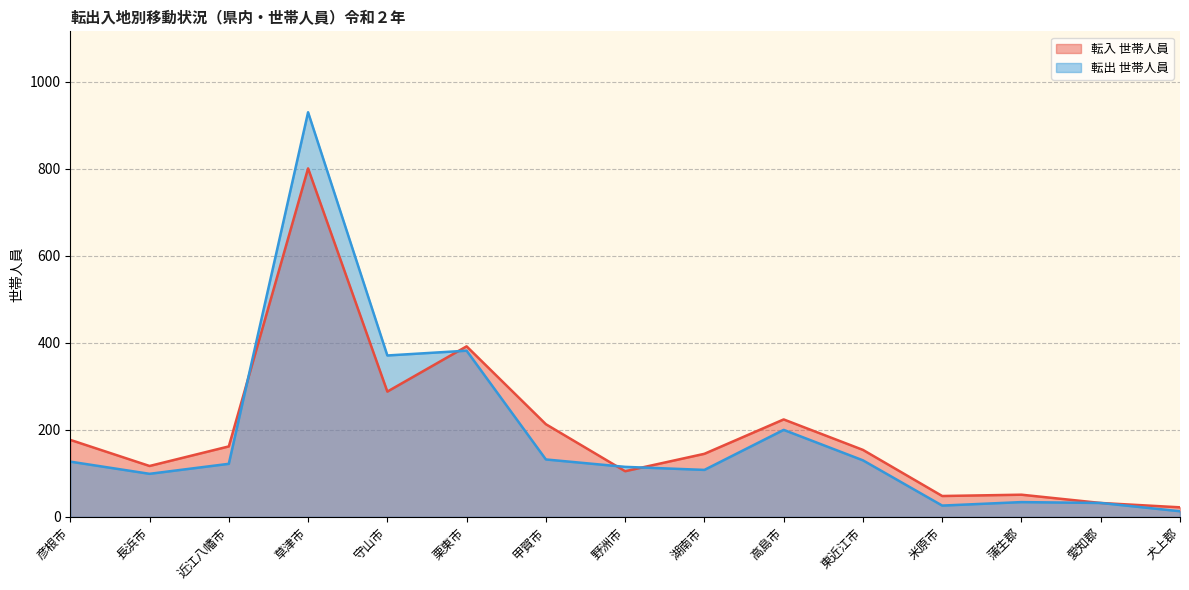

What is the label of the 5th point from the right?

東近江市